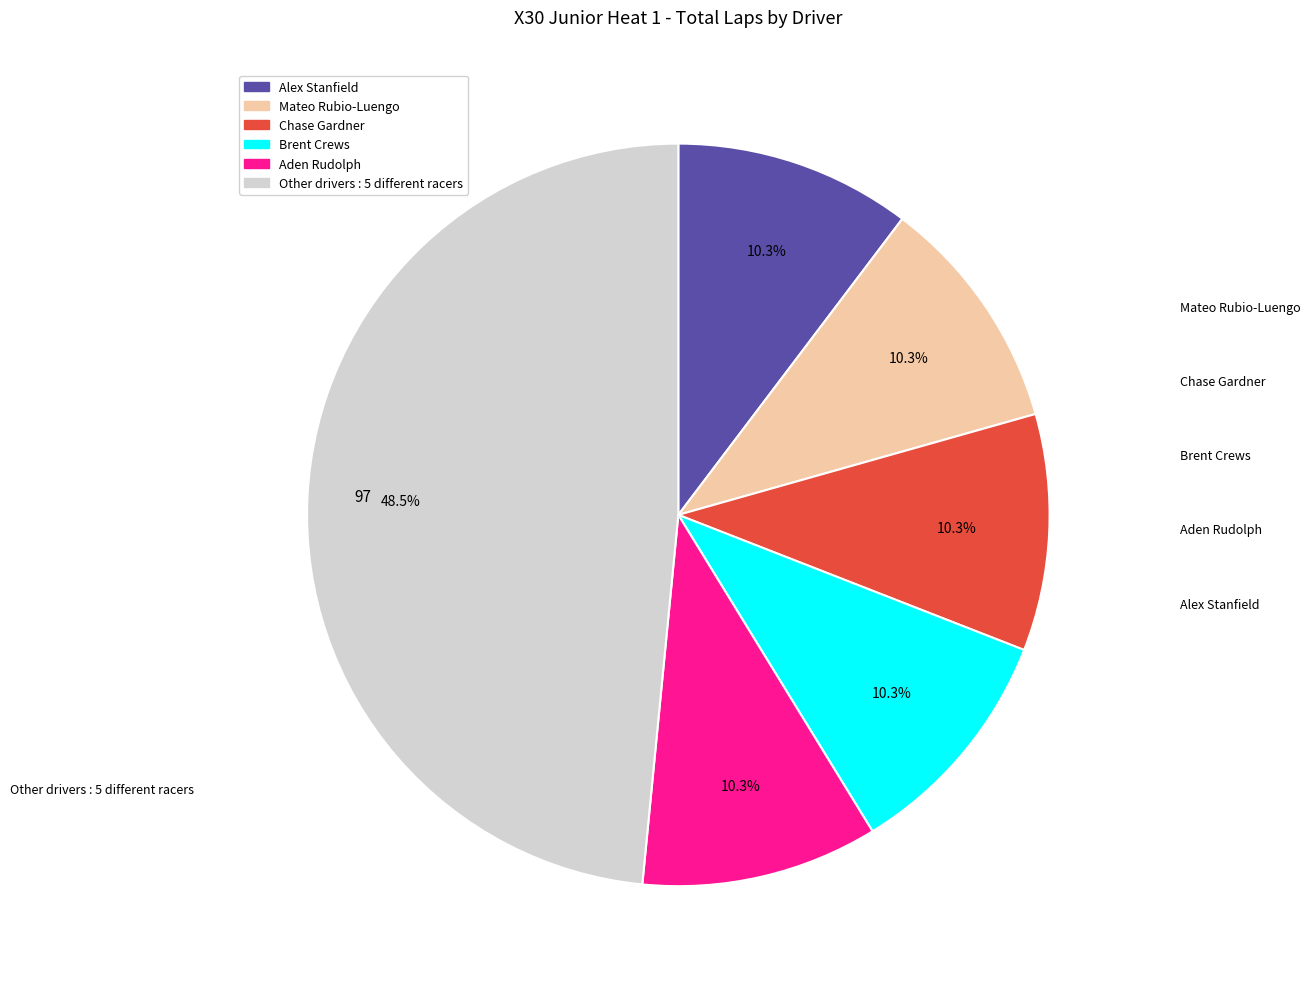

Is there any slice that represents more than half of the pie?

No